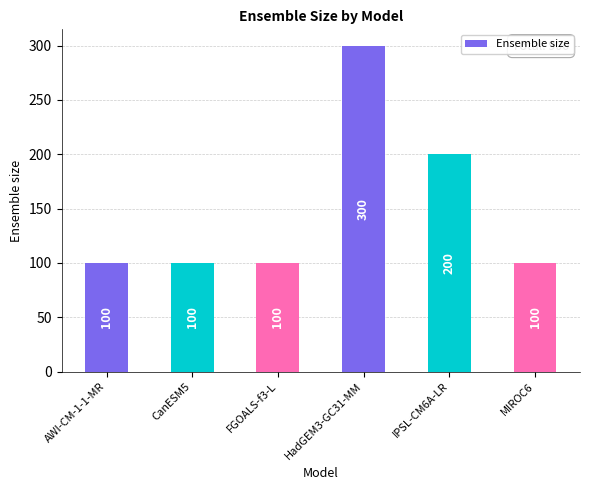

What is the change in value from CanESM5 to IPSL-CM6A-LR?

+100